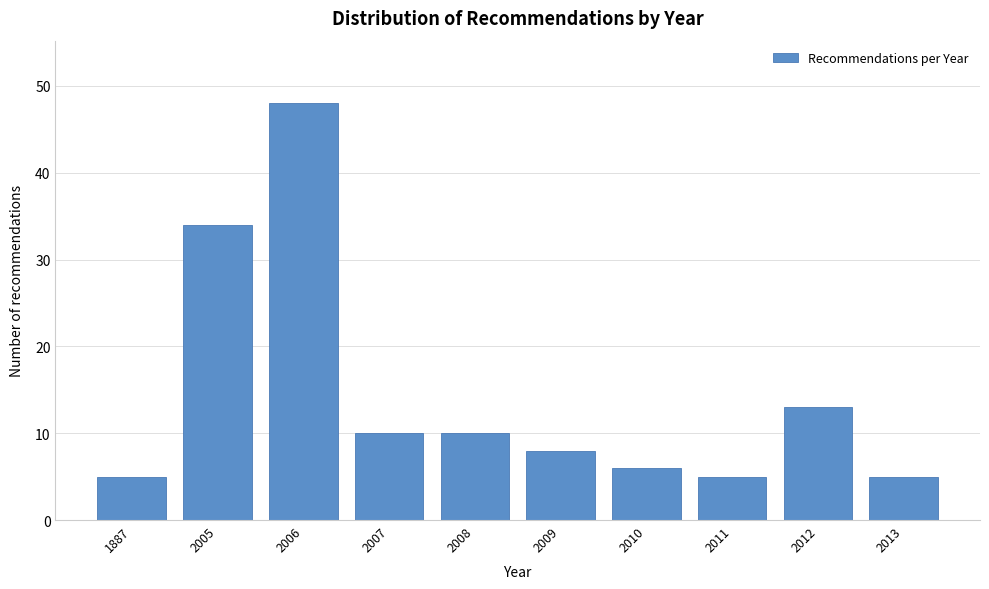

Reading left to right, extract all data points from this chart.

5	34	48	10	10	8	6	5	13	5